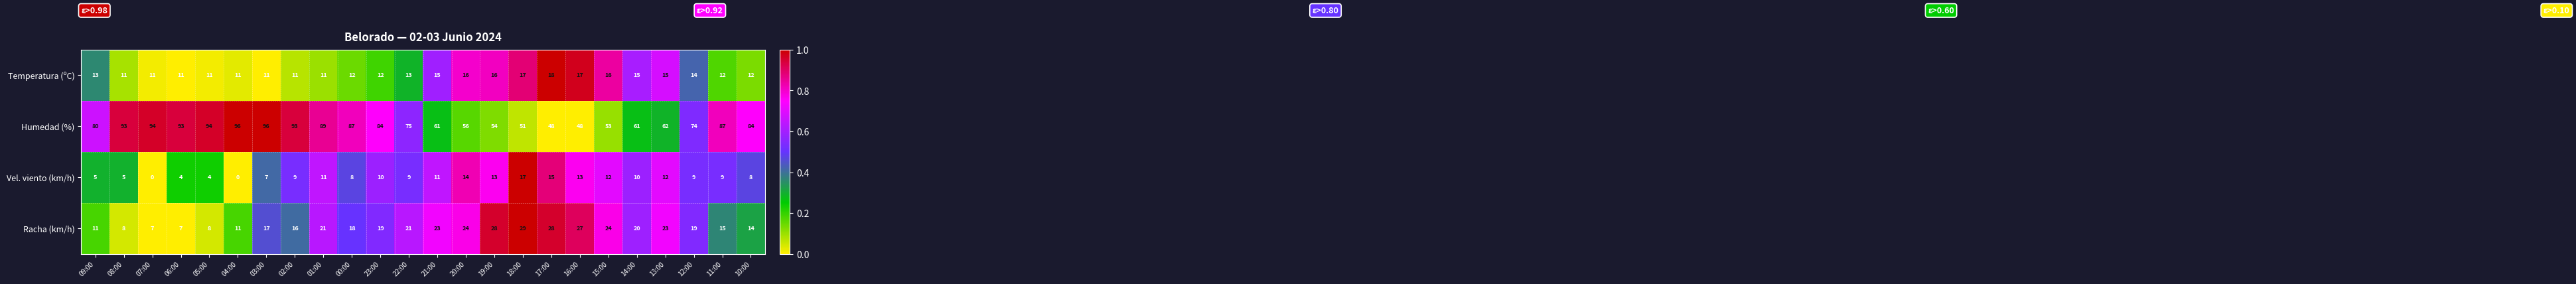

Between 06:00 and 00:00, which series saw the biggest shift?

Racha (km/h)